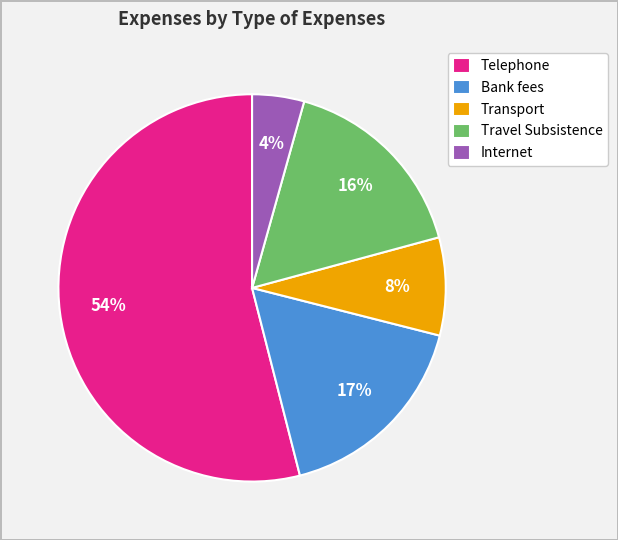

How many segments does this pie chart have?

5